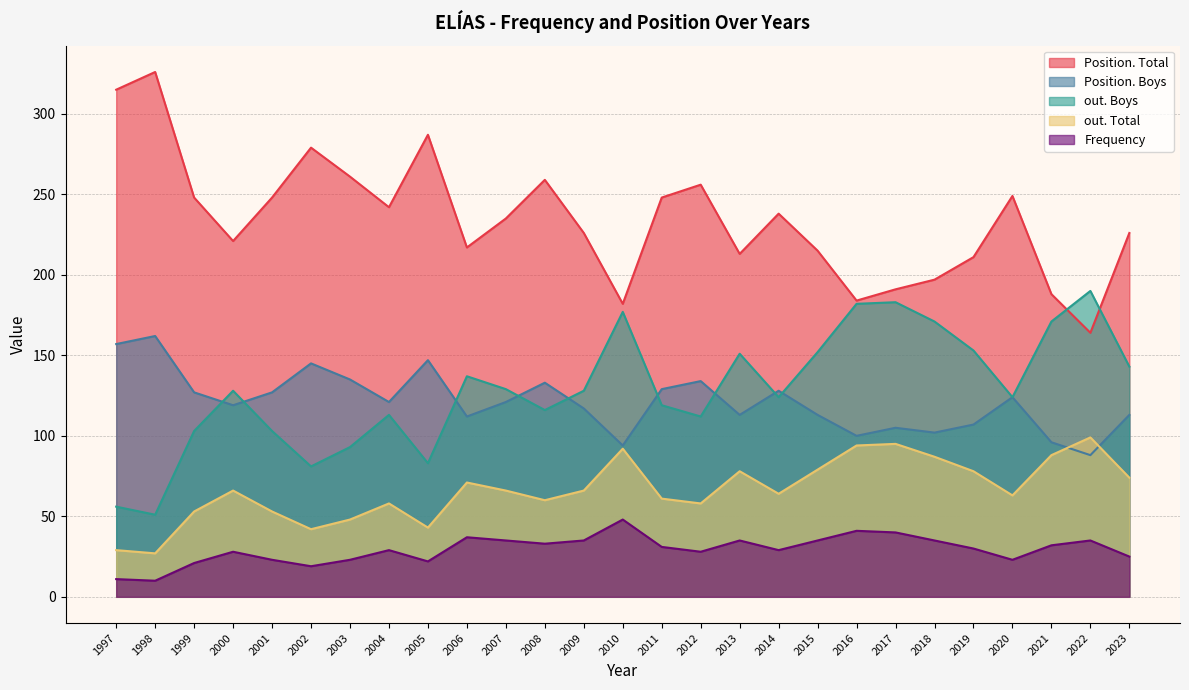

At which label does Position. Total reach its peak?

1998